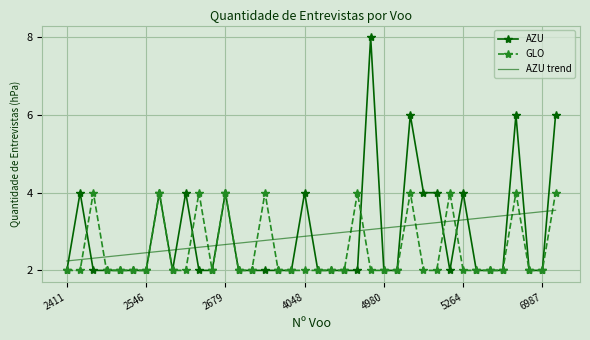

Which series has the largest range (max minus min)?

AZU